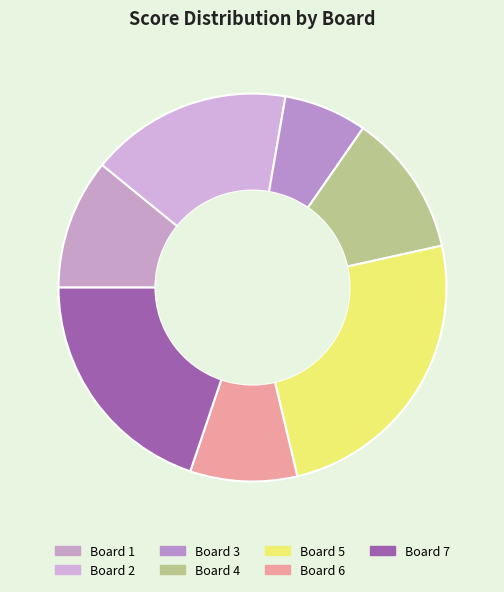

Is Board 6 the majority of the pie?

No